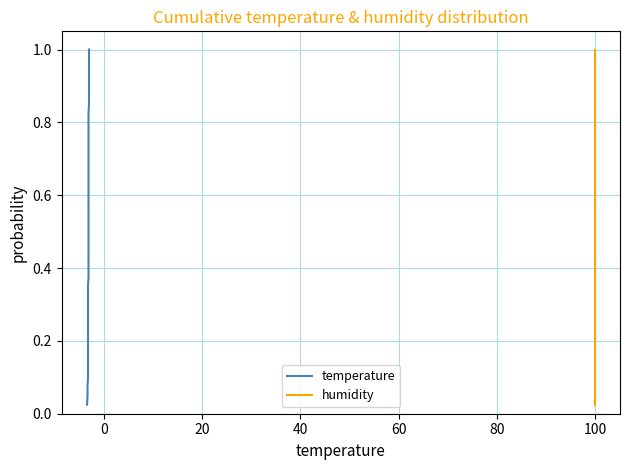

Is the value of humidity at 13 greater than the value of temperature at 25?

No